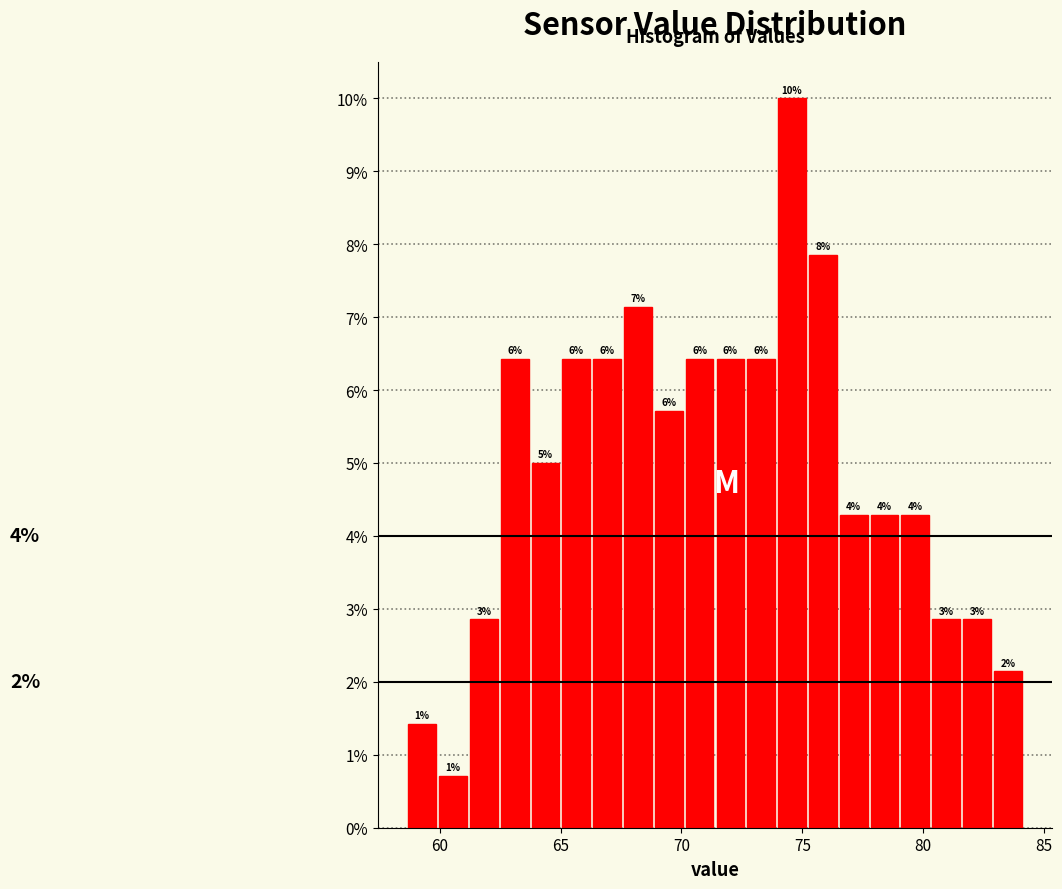

Around what value on the x-axis is the tallest bar? Give the approximate position of its centre, as read against the axis.

74.5